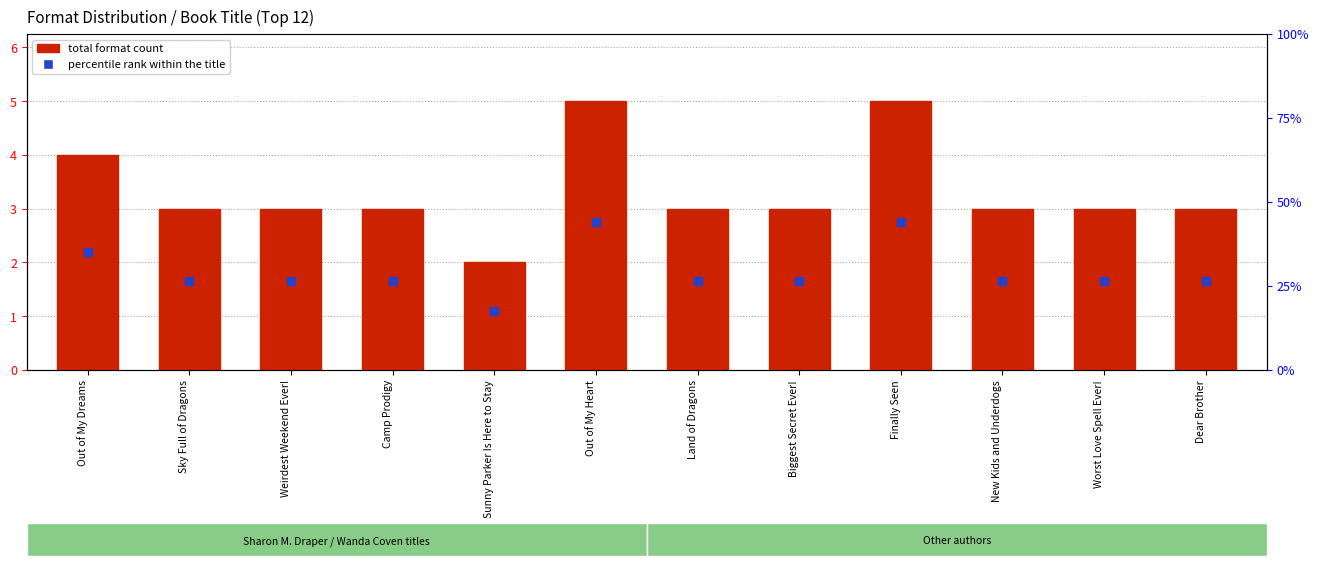

At how many categories does at least one series exceed 1?

12